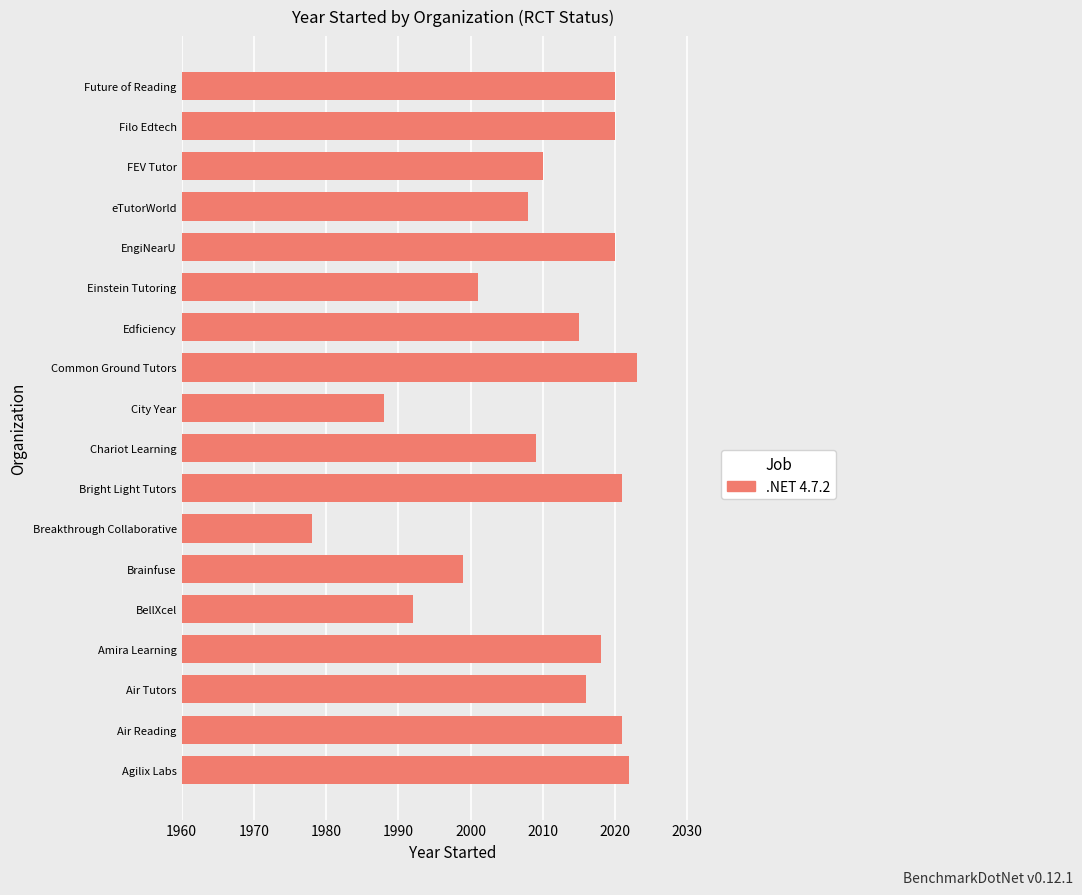

What is the sum of all values?

36181